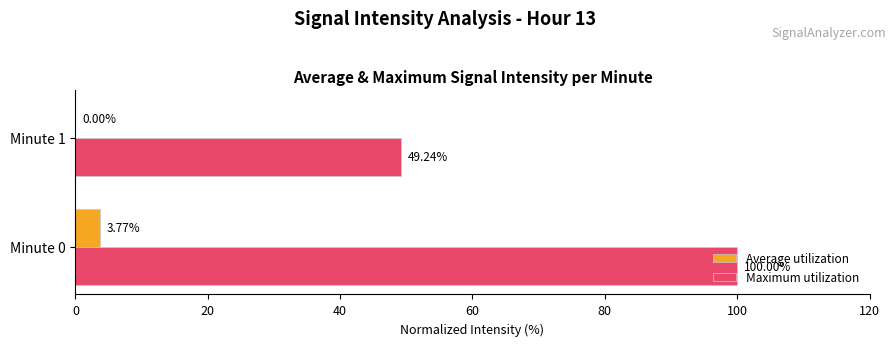

What is the sum of the Maximum utilization values at Minute 1 and Minute 0?

149.2